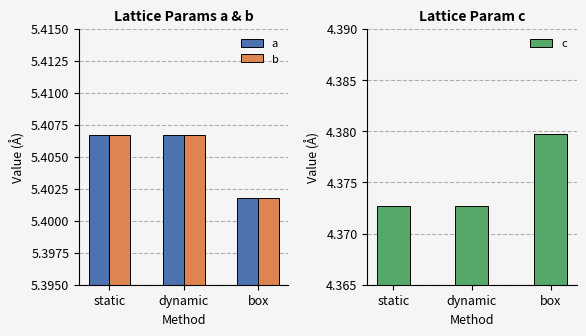

Between static and box, which series saw the biggest shift?

c